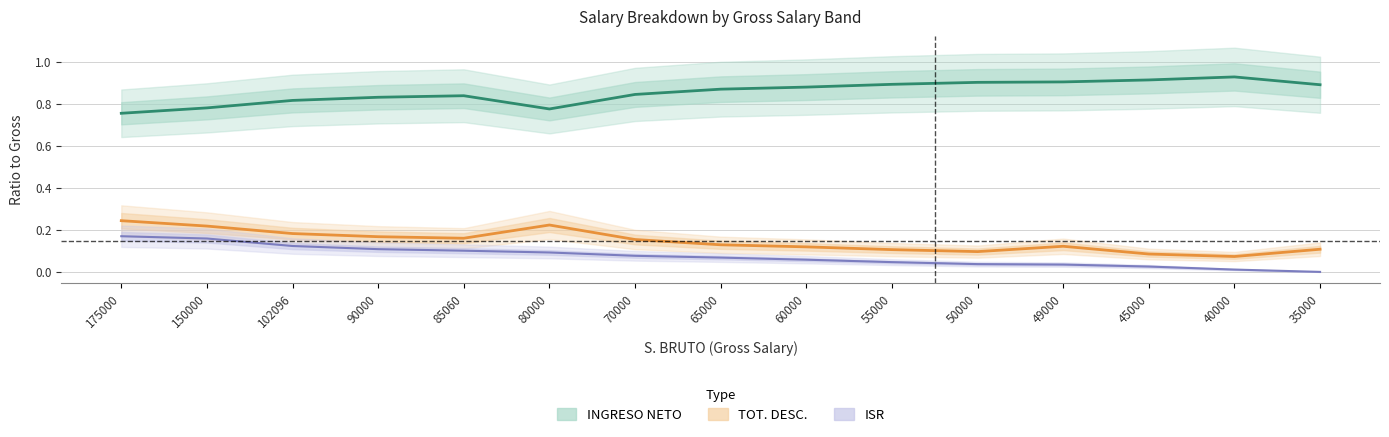

Which label corresponds to the smallest value in the chart?

35000